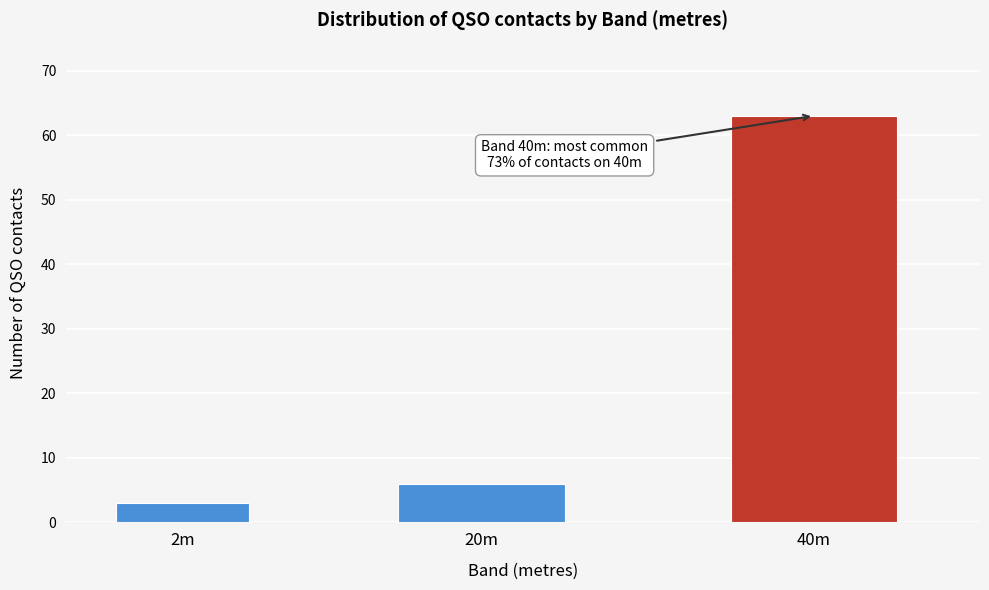

Reading left to right, what are all the values shown in this chart?

3	6	63